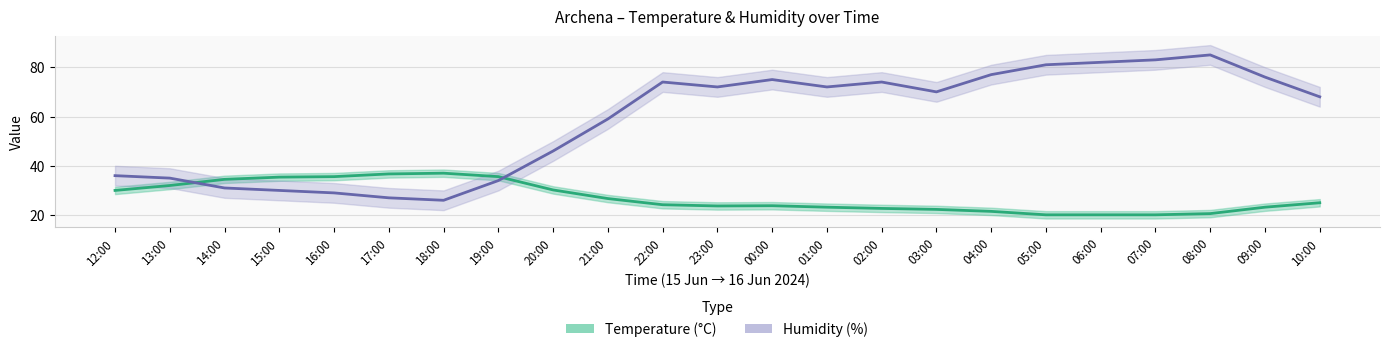

Where is Temperature (°C) nearest to the value 28?

21:00